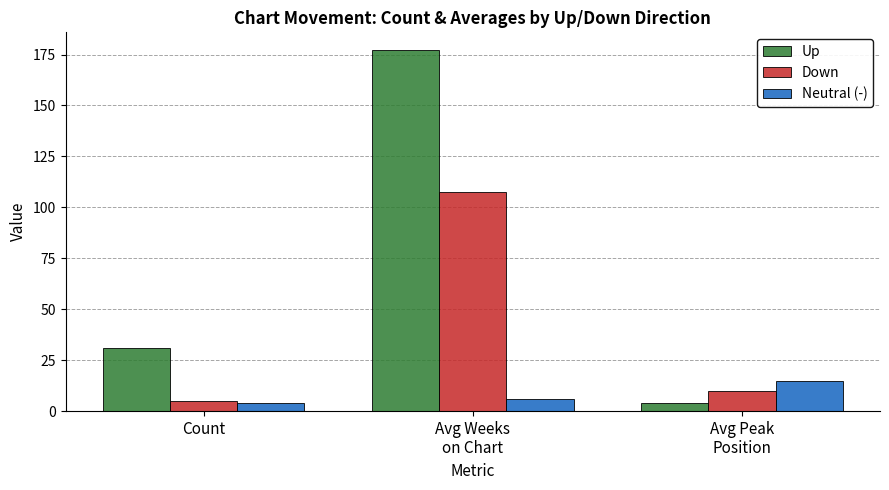

What position from the right is Count?

3